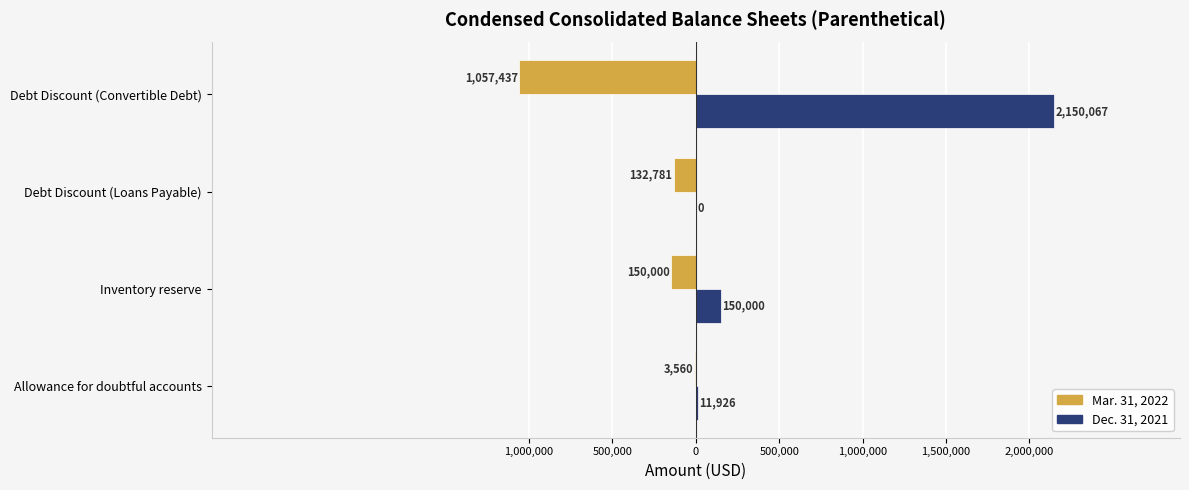

Reading left to right, transcribe all the data shown in this chart.

Mar. 31, 2022: -3560	-150000	-132781	-1057437
Dec. 31, 2021: 11926	150000	0	2150067